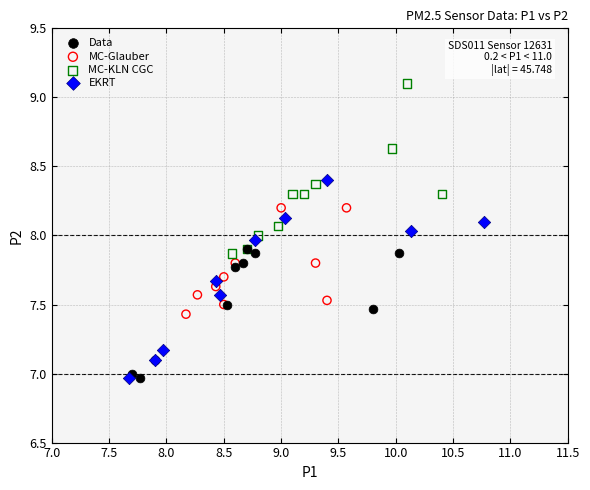

What are all the series names shown in the legend?

Data, MC-Glauber, MC-KLN CGC, EKRT